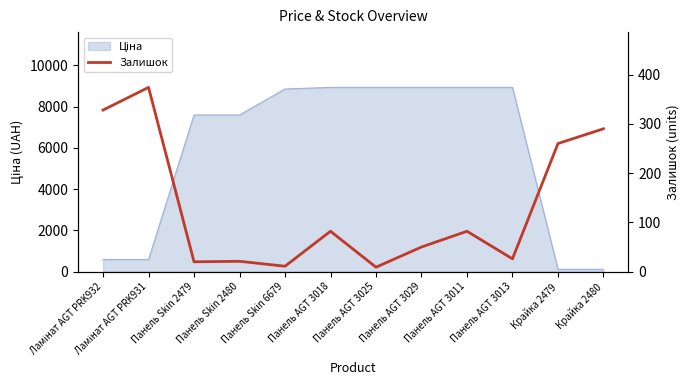

Which category has the highest value across all series?

Ламінат AGT PRK931